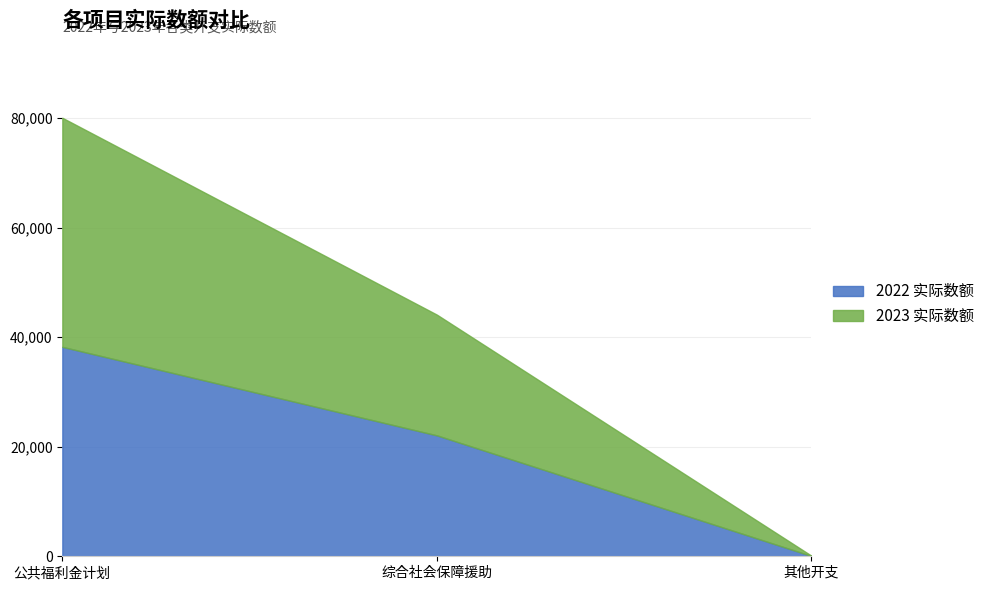

True or false: 2023 实际数额 has a value of 76626 at 综合社会保障援助.

False